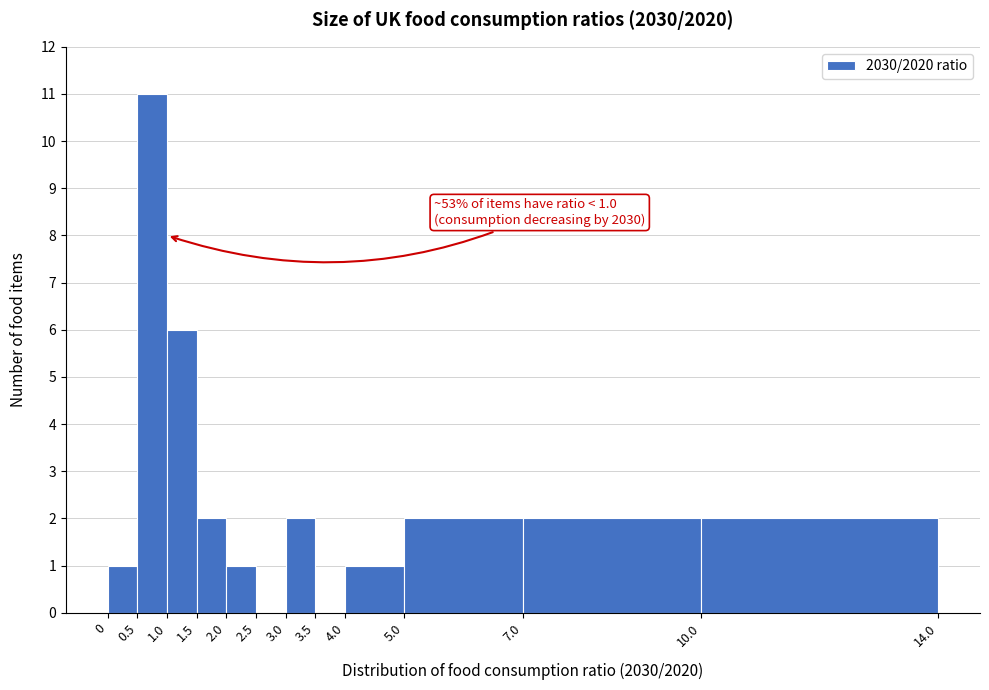

Over which range of the x-axis is the bar tallest?

0.5 to 1.0